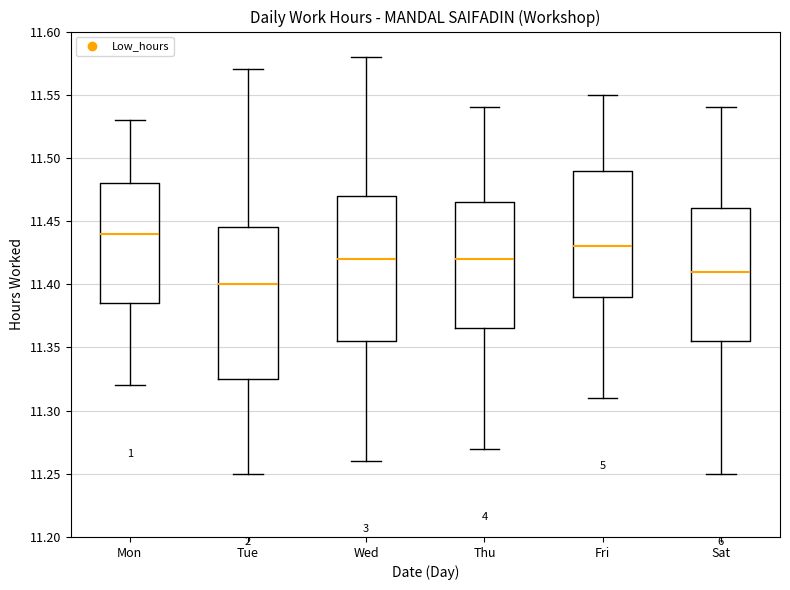

Reading left to right, transcribe this box plot: for each box, give where its median line is, the range the box spans, and where its two whiskers end, as read against the y-axis. The values are not printed on the chart, so give them approximately, as read against the axis.

Mon: median 11.440, box 11.385 to 11.480, whiskers 11.320 to 11.530
Tue: median 11.400, box 11.325 to 11.445, whiskers 11.250 to 11.570
Wed: median 11.420, box 11.355 to 11.470, whiskers 11.260 to 11.580
Thu: median 11.420, box 11.365 to 11.465, whiskers 11.270 to 11.540
Fri: median 11.430, box 11.390 to 11.490, whiskers 11.310 to 11.550
Sat: median 11.410, box 11.355 to 11.460, whiskers 11.250 to 11.540